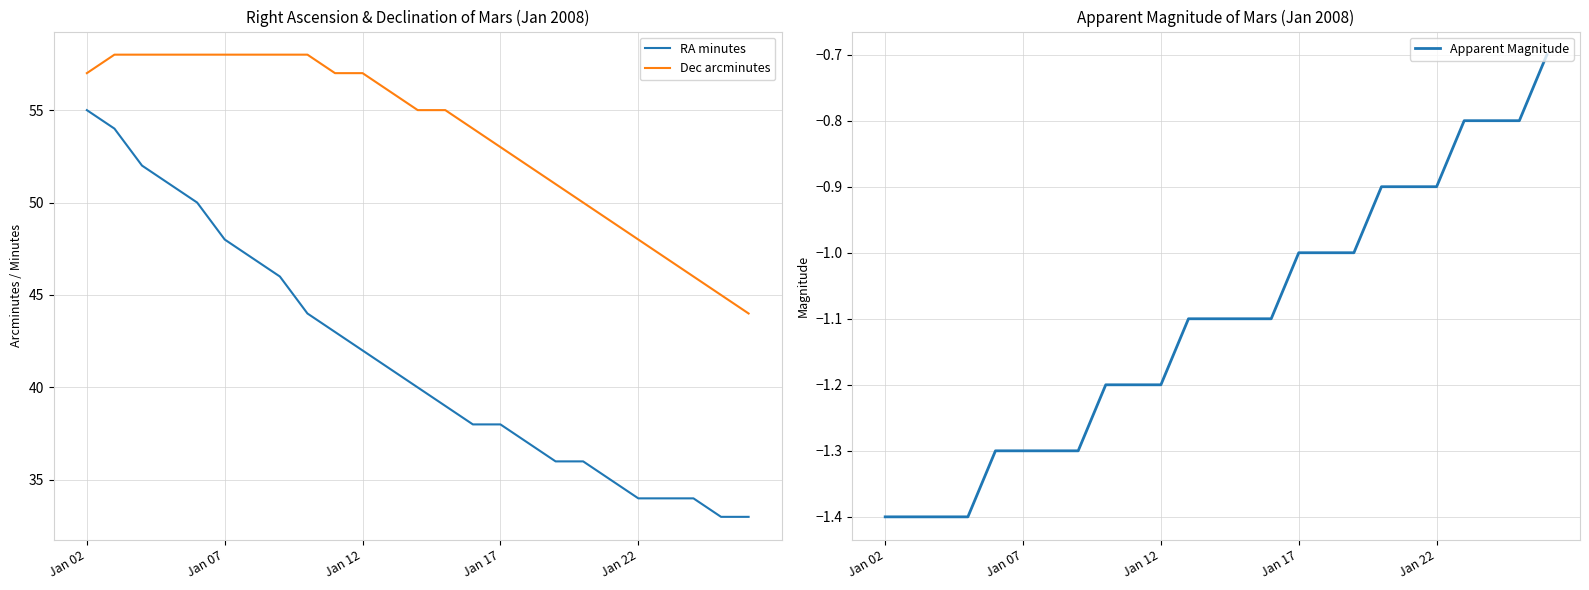

True or false: Dec arcminutes has a value of 53 at Jan 17.

True